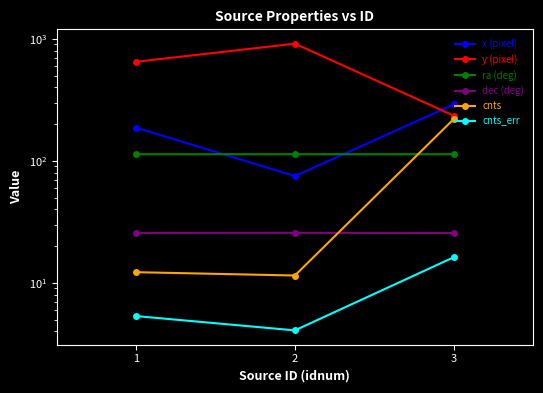

The value of y (pixel) at 1 is 924.1. True or false?

False